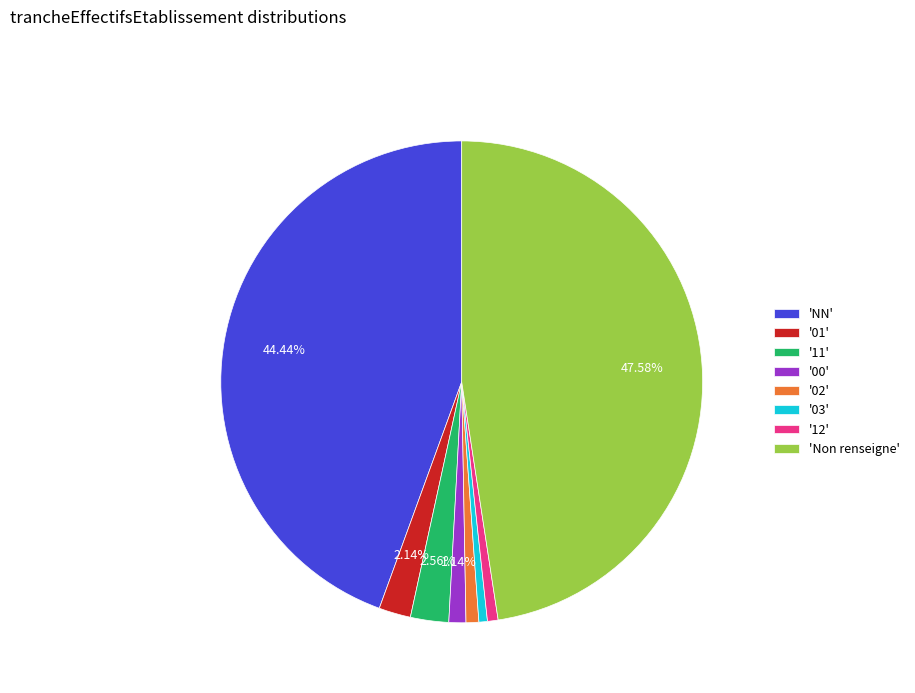

Does '02' represent more than half of the total?

No